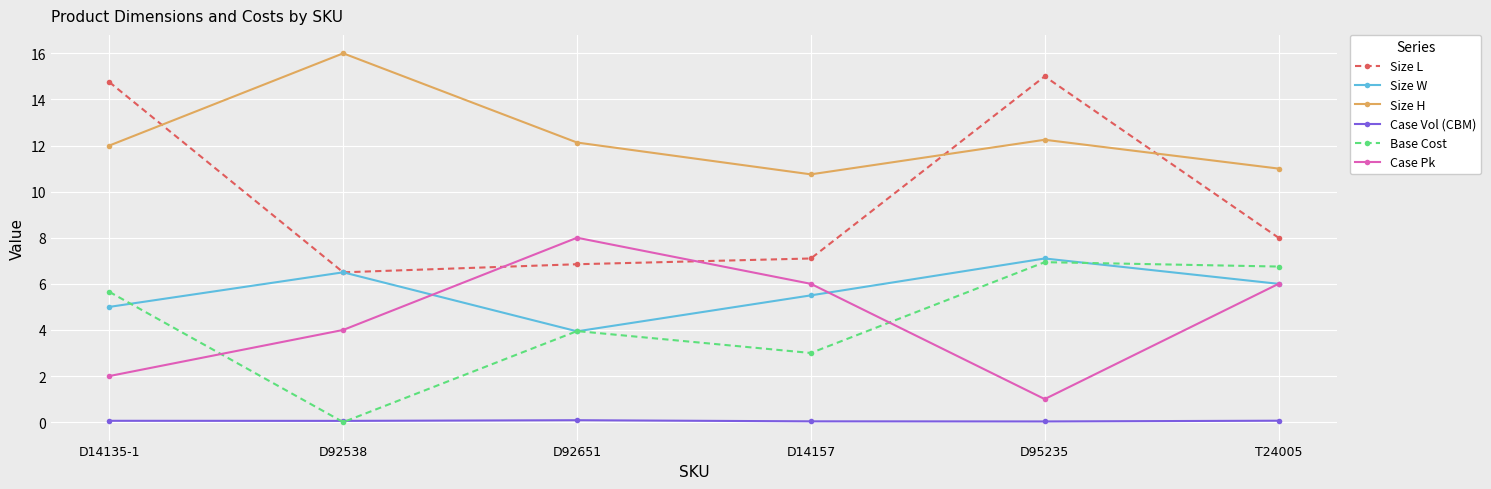

What position from the left is T24005?

6